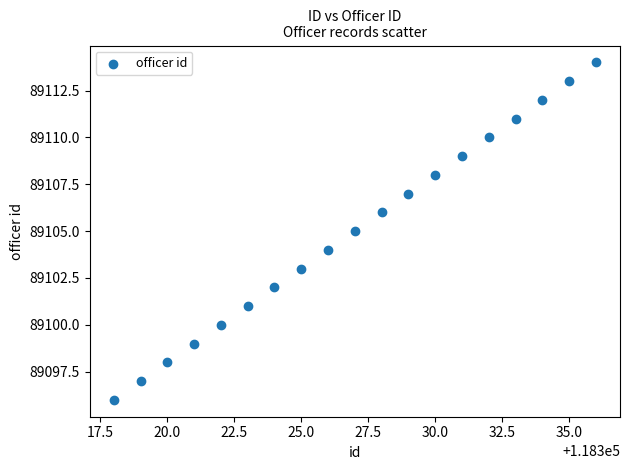

What is the range of Y values (max minus min)?

18